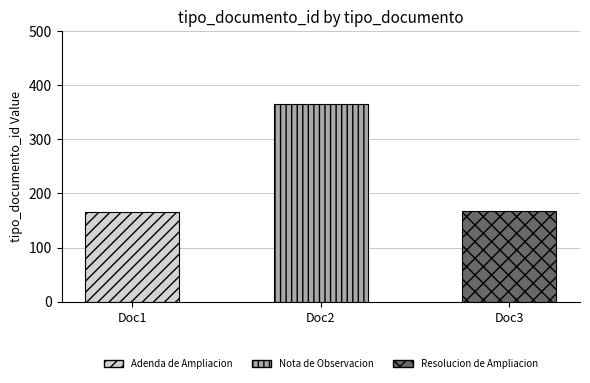

The chart shows a value of 76 at Adenda de Ampliacion. True or false?

False